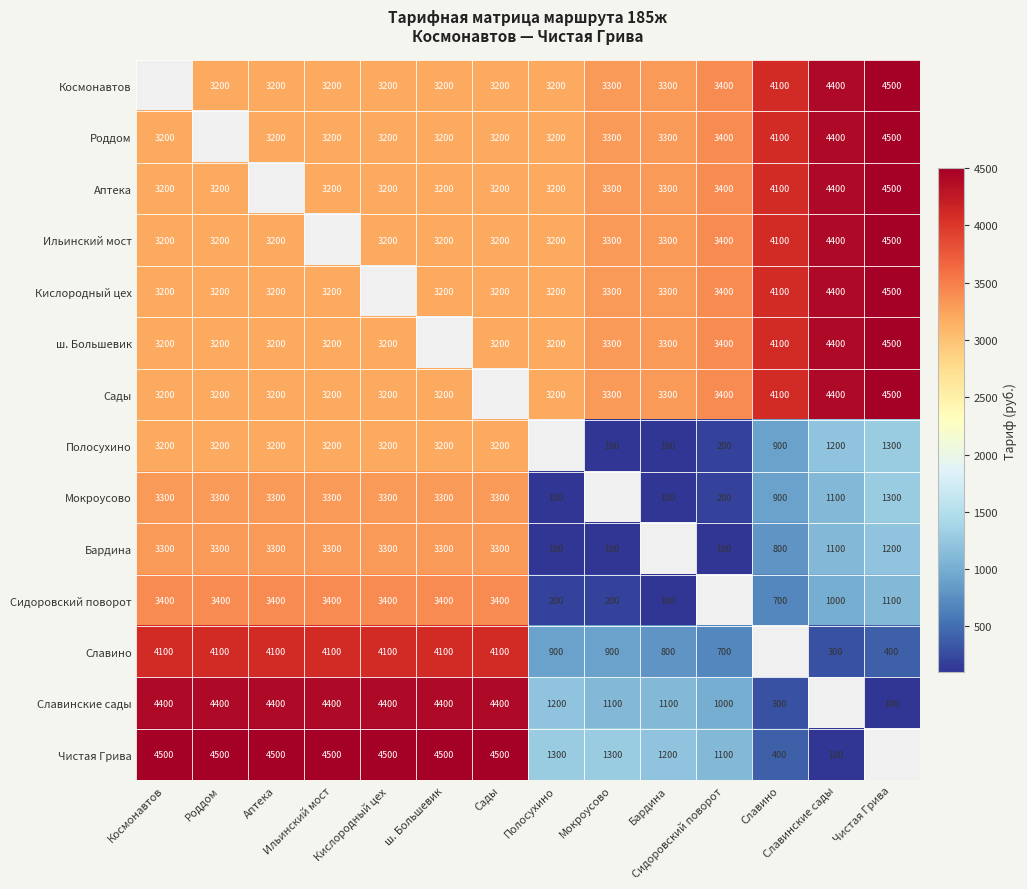

List the labels in order of ш. Большевик value, smallest first.

Космонавтов, Роддом, Аптека, Ильинский мост, Кислородный цех, ш. Большевик, Сады, Полосухино, Мокроусово, Бардина, Сидоровский поворот, Славино, Славинские сады, Чистая Грива